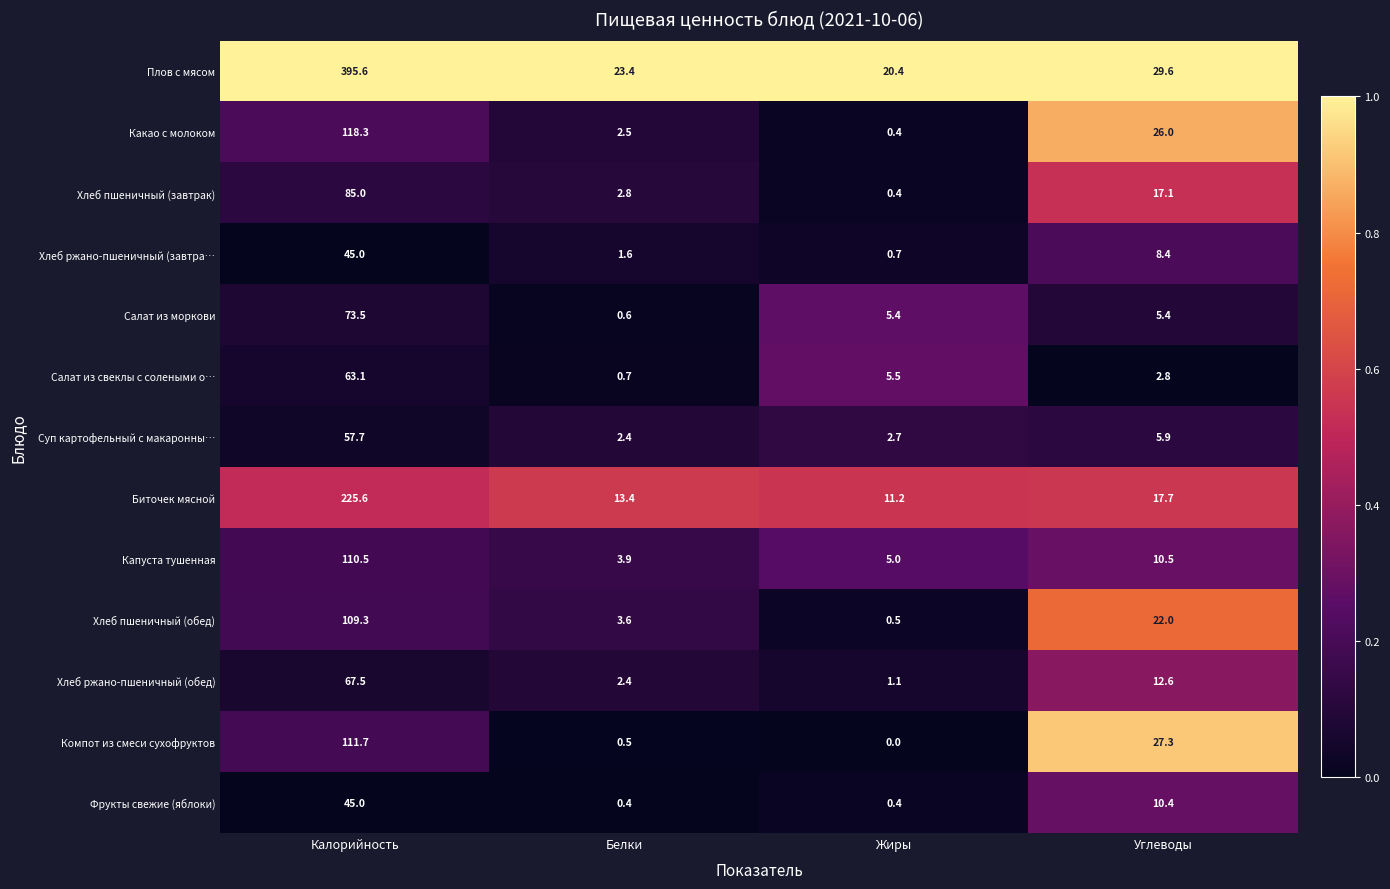

Is it true that Хлеб пшеничный (завтрак) equals 2.8 at Белки?

True